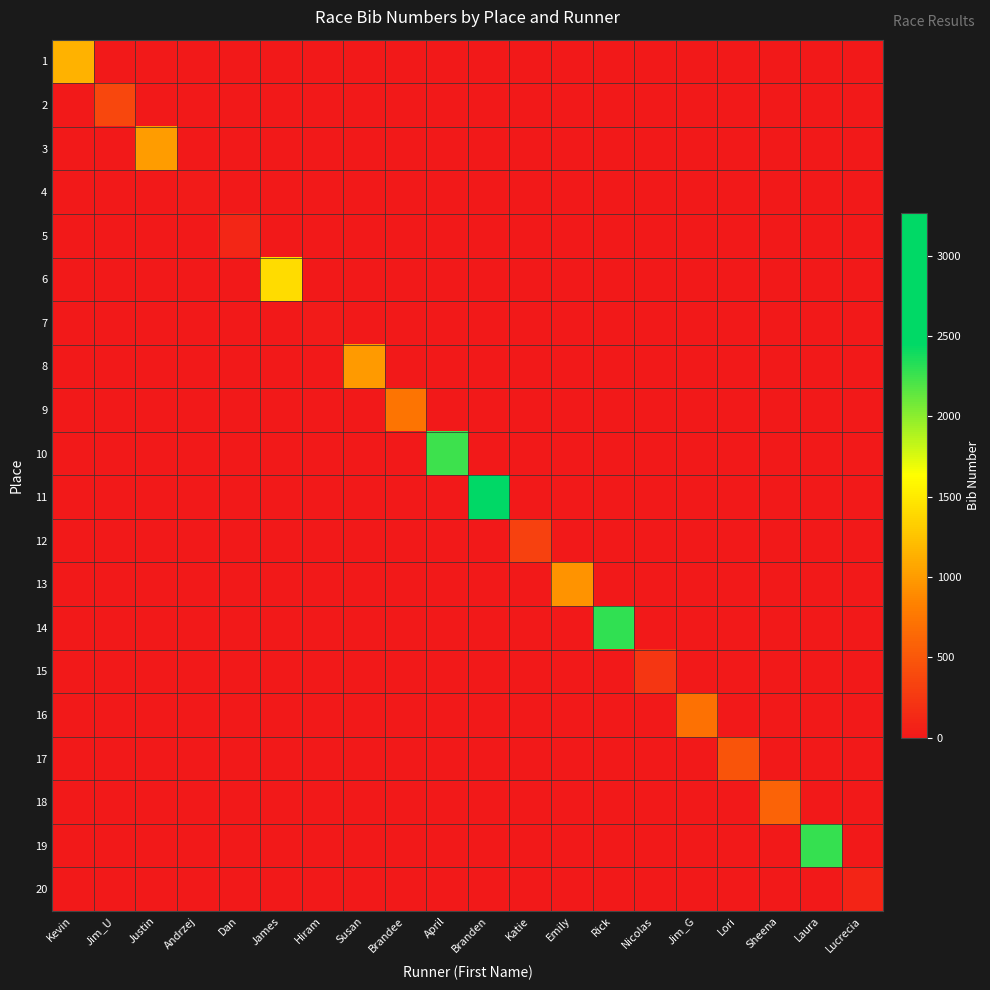

At which category does the chart reach its minimum across all series?

Jim_U